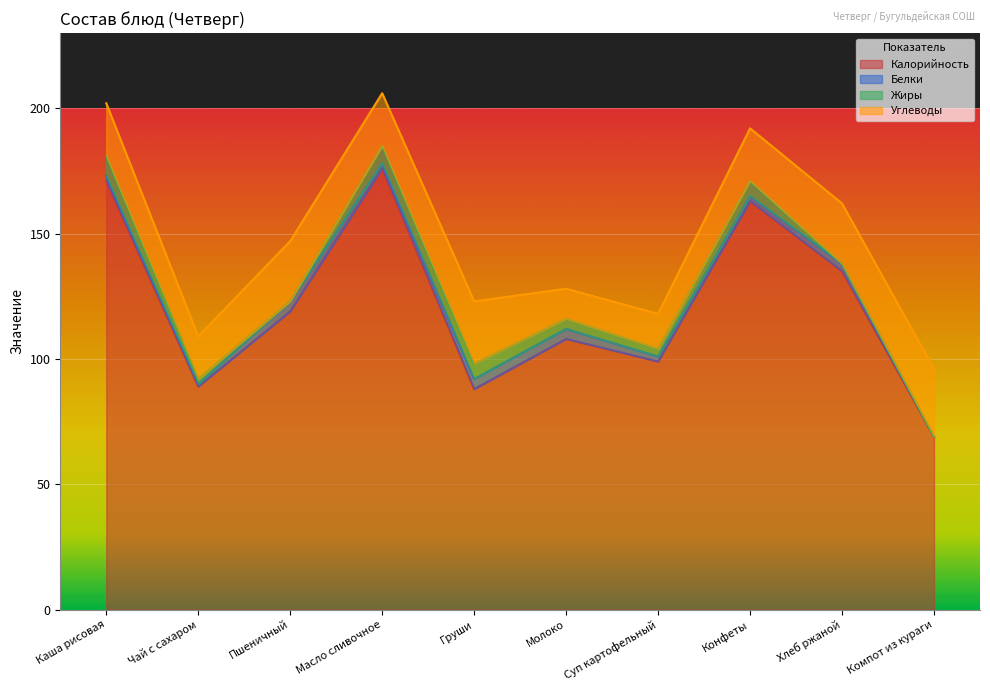

True or false: Углеводы and Калорийность intersect in this chart.

False